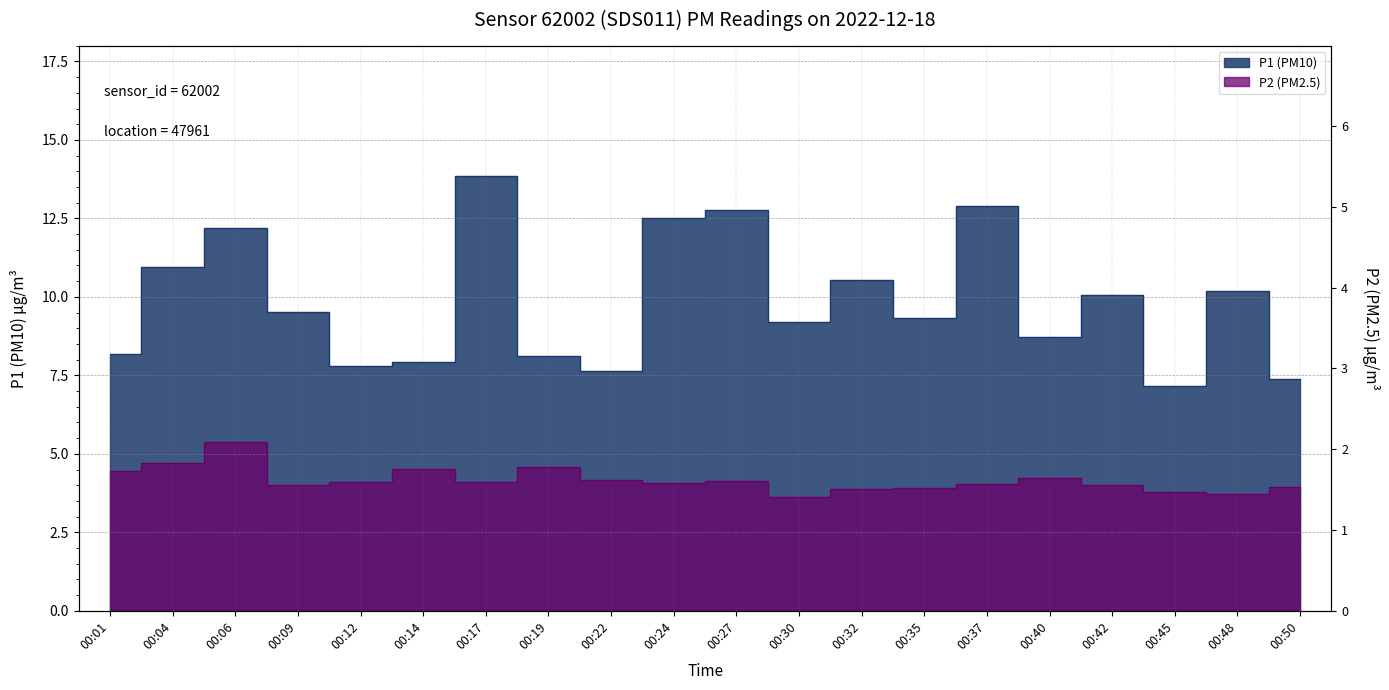

What is the highest value of the P1 series?

13.8